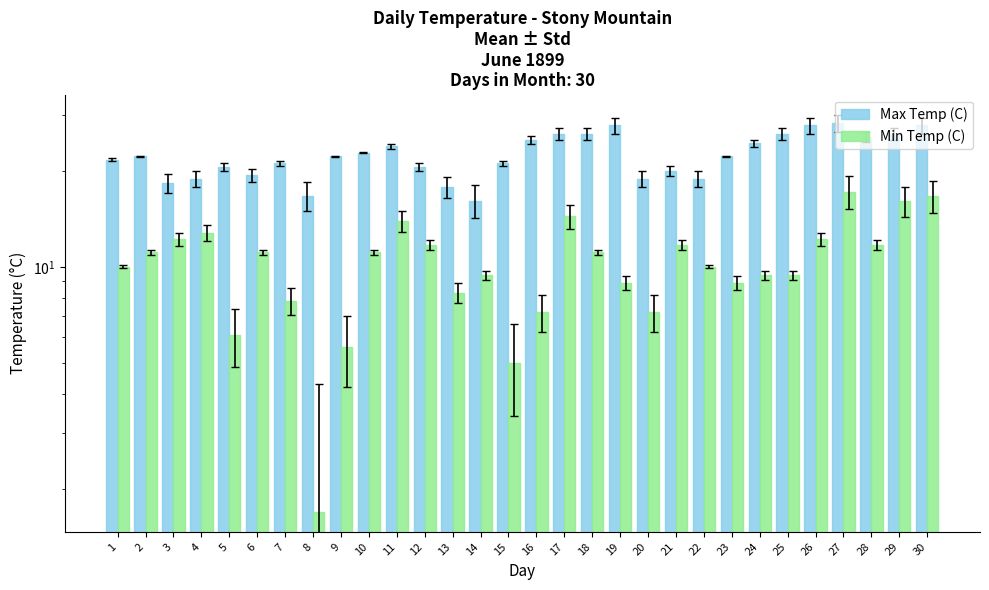

How many groups of bars are there?

30